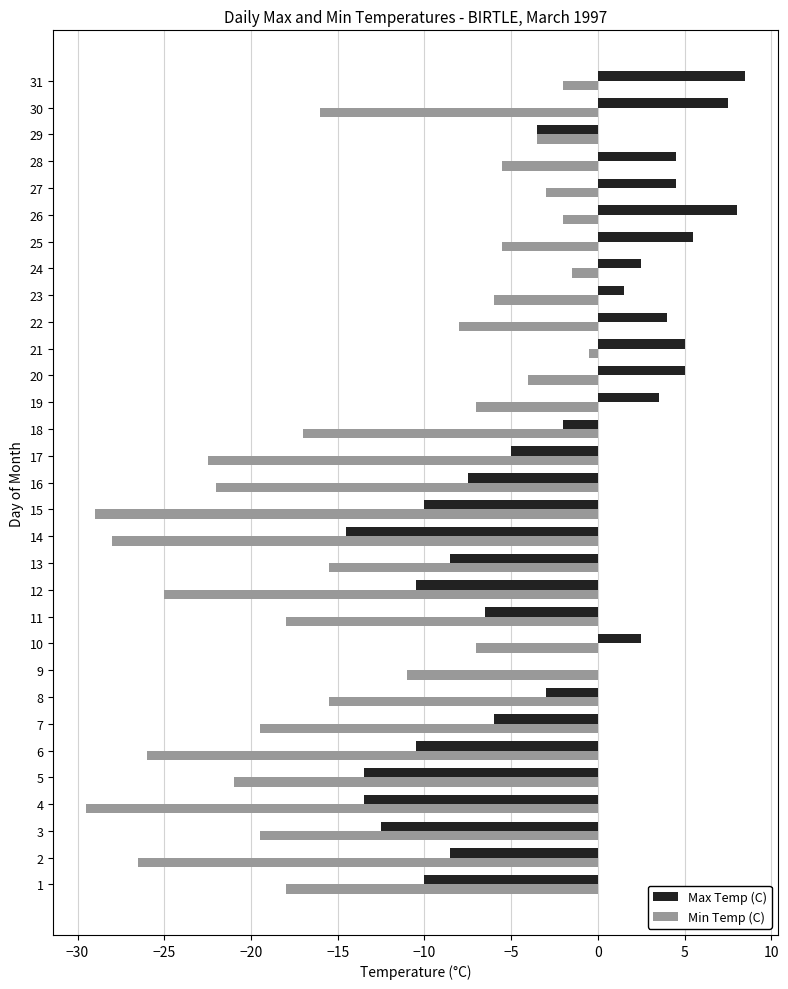

What value does the Max Temp (C) series have at 1?

-10.0